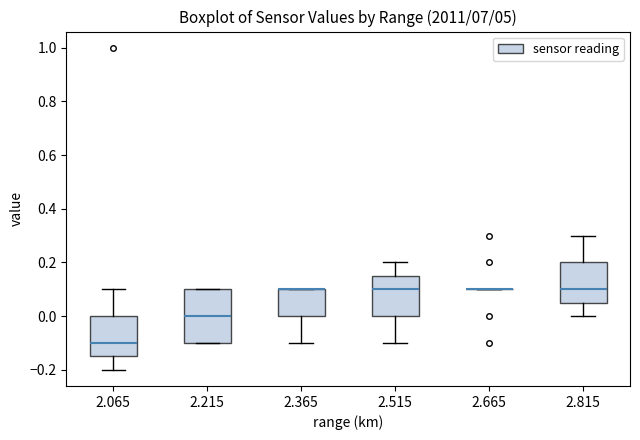

Which box is the tallest, from its lower edge to its upper edge?

2.215